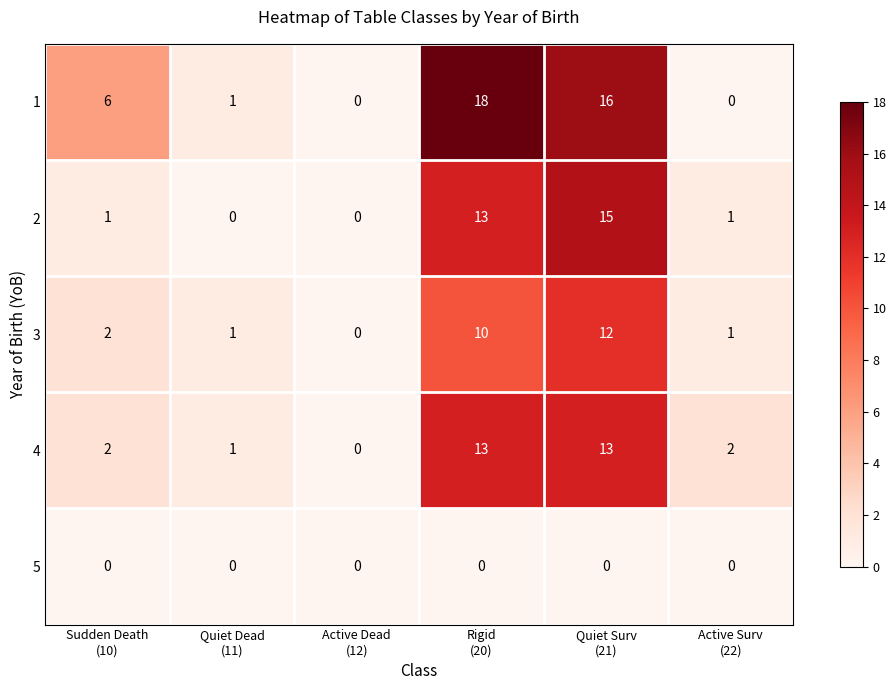

Rank the series by their maximum value, from lowest to highest.

5, 3, 4, 2, 1